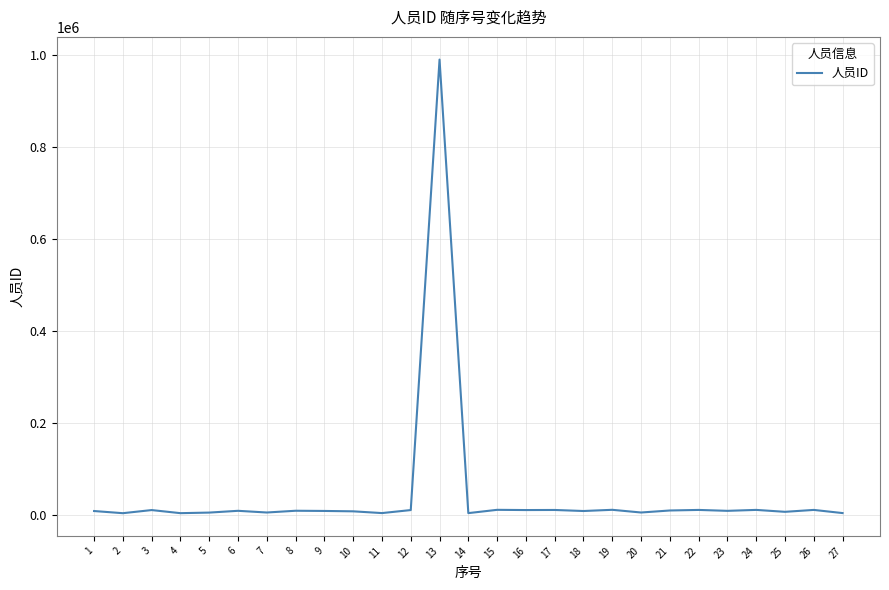

What is the difference between the maximum and minimum values?

986152